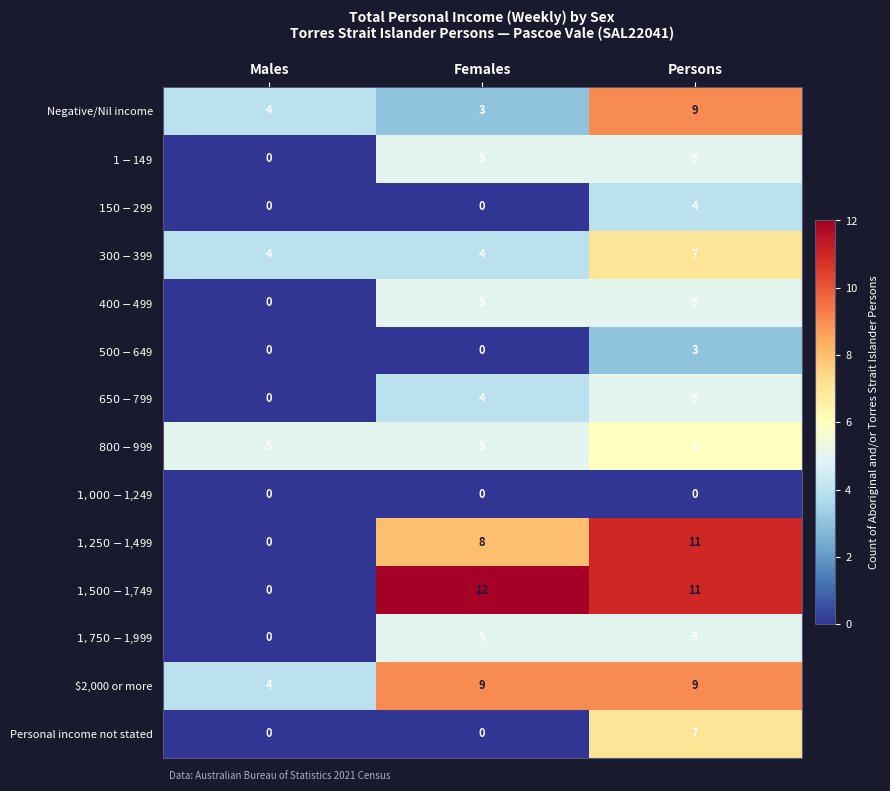

What is the difference between the highest and lowest values at Persons?

11